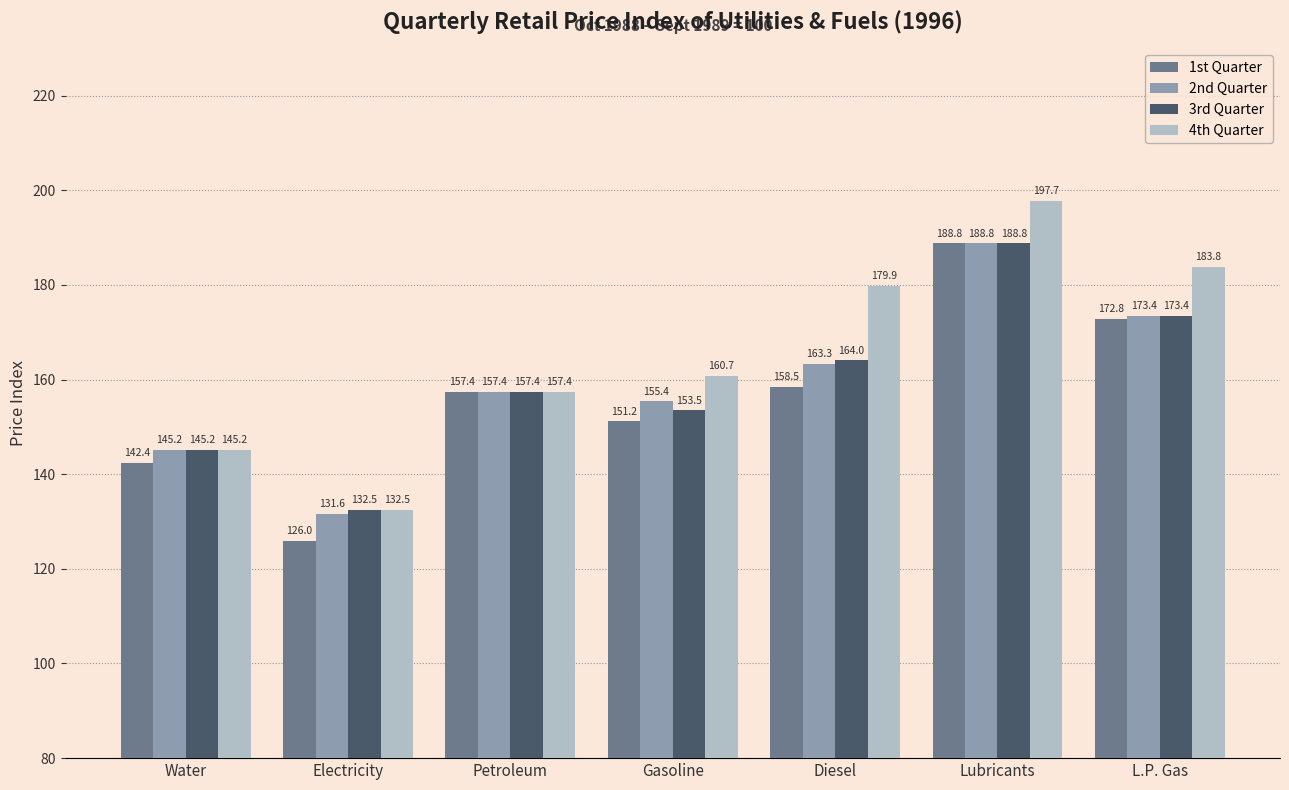

What position from the right is Gasoline?

4